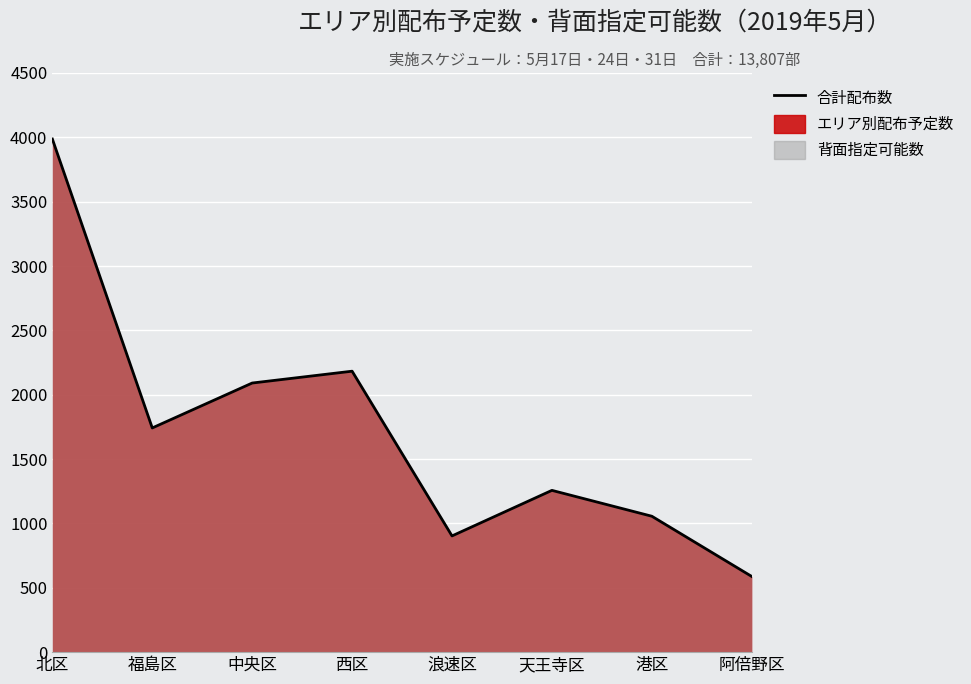

The value at 中央区 is 1115. True or false?

False